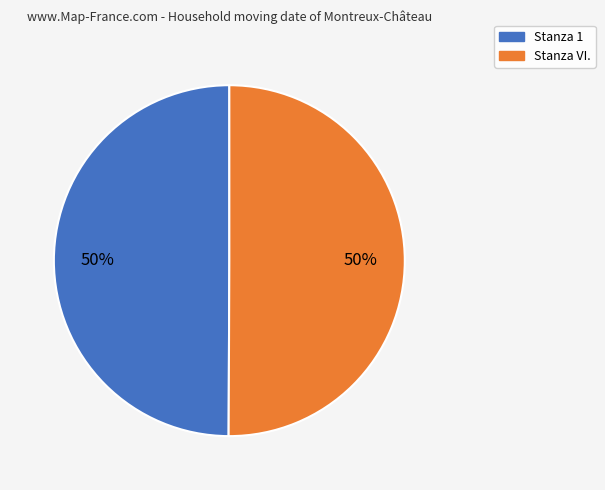

Count the number of slices in the pie.

2